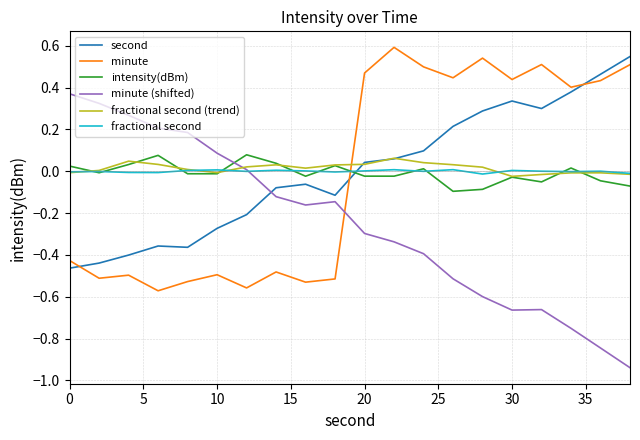

True or false: minute (shifted) and second intersect in this chart.

True